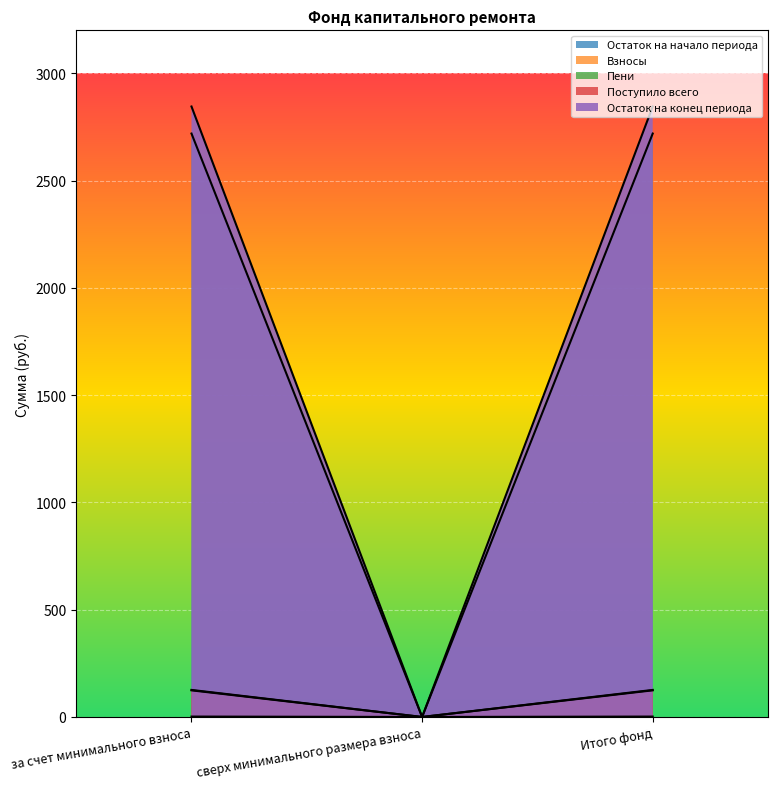

Reading left to right, list all the values displayed in this chart.

Остаток на начало периода: 2719.0	0.0	2719.0
Взносы: 124.1	0.0	124.1
Пени: 1.9	0.0	1.9
Поступило всего: 126.0	0.0	126.0
Остаток на конец периода: 2845.0	0.0	2845.0